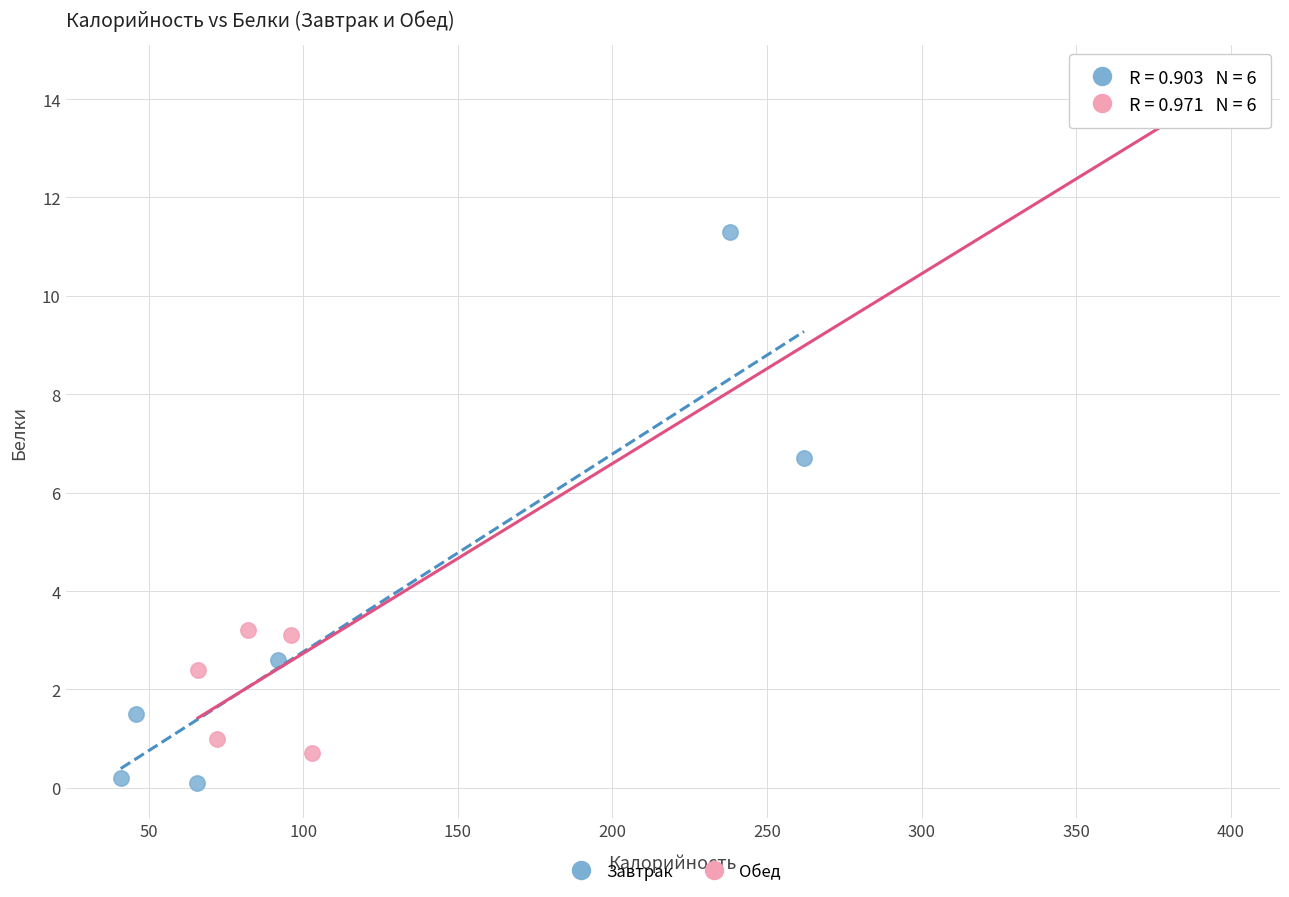

Which series has the widest spread of Y values?

Обед